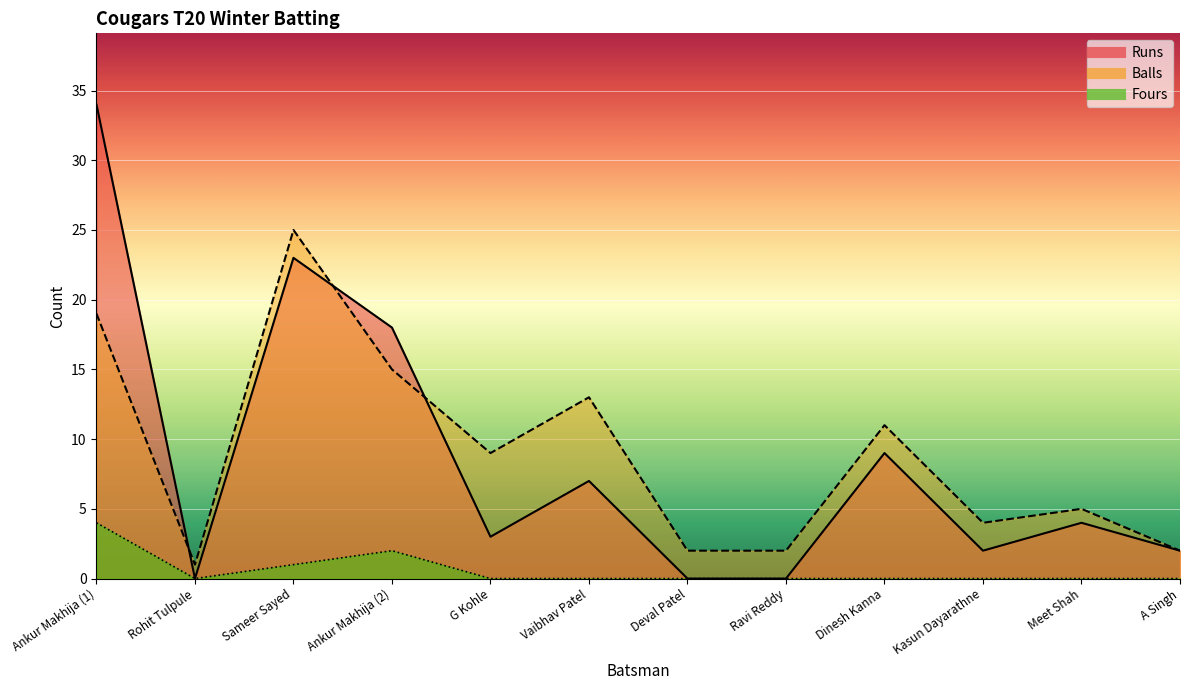

What position from the right is Kasun Dayarathne?

3